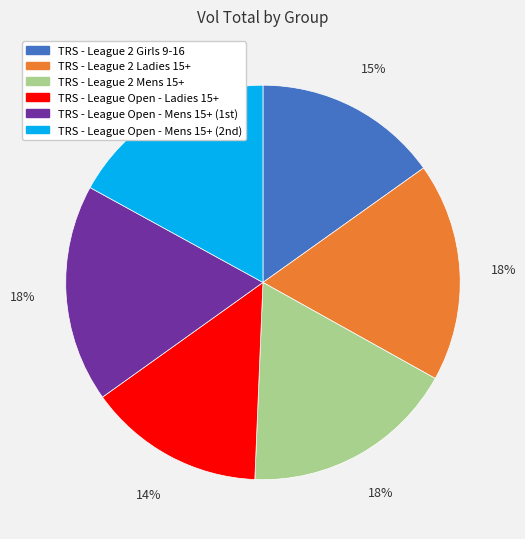

Count the number of slices in the pie.

6